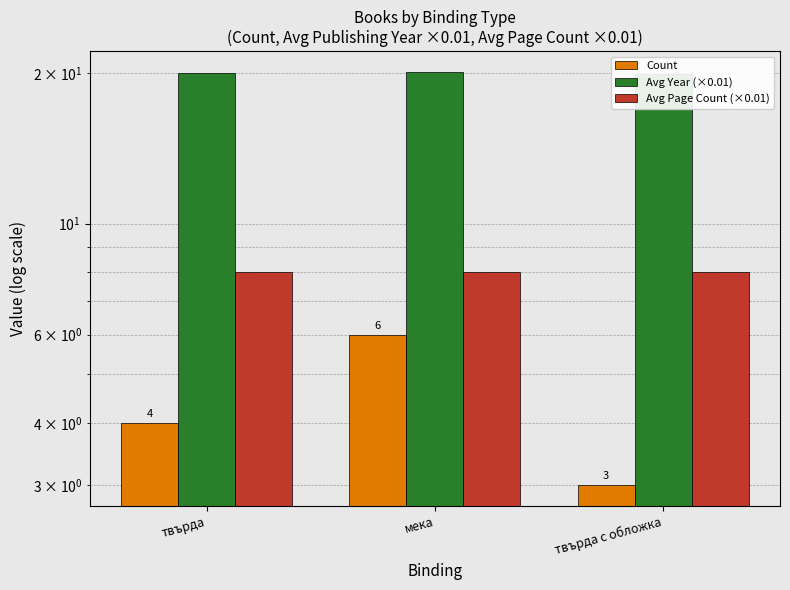

What is the minimum value for Count?

3.0